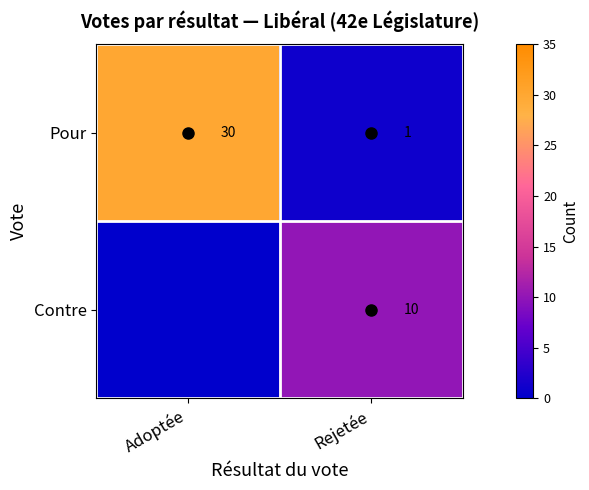

At Rejetée, list the series in order from smallest to largest.

Pour, Contre